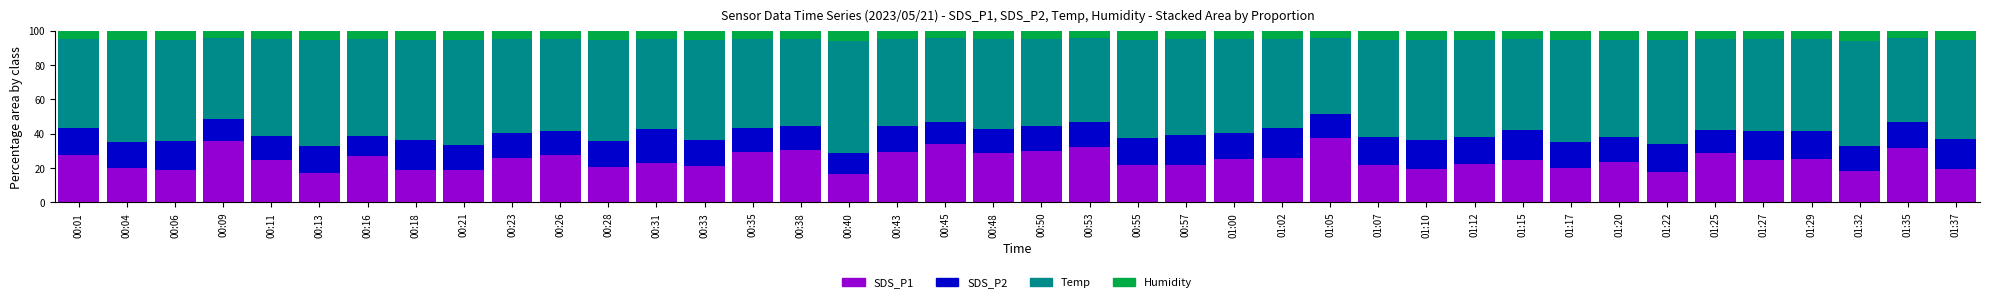

The value of SDS_P1 at 01:37 is 19.1. True or false?

True